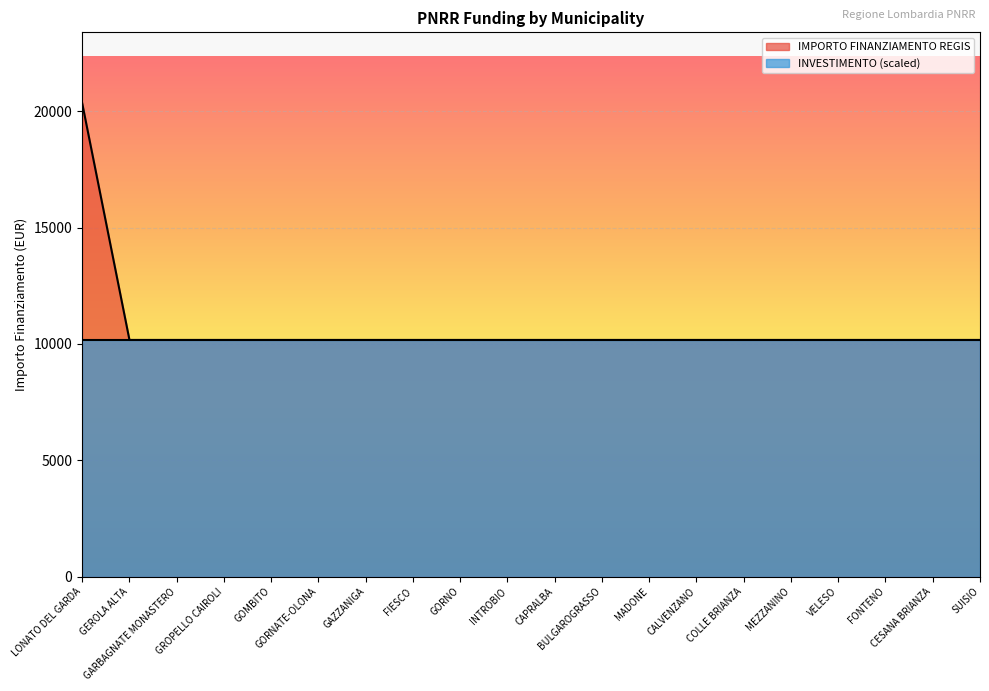

What is the approximate value at GOMBITO?

10172